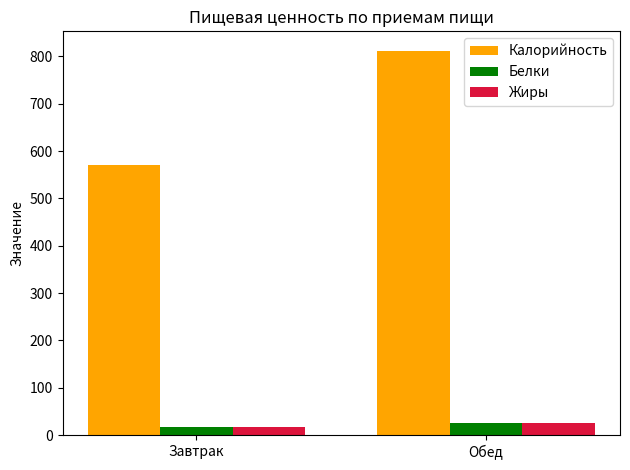

What is the sum of all Жиры values?

42.6